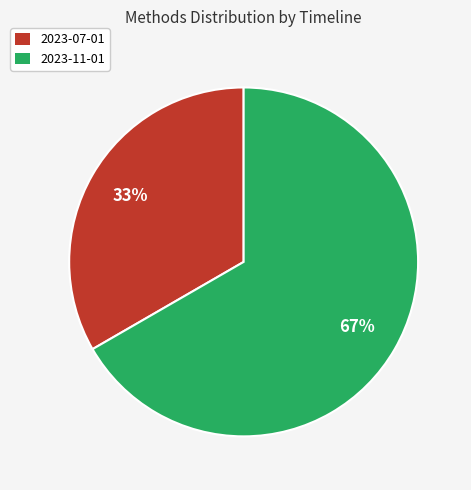

Which category has the biggest portion of the pie?

2023-11-01